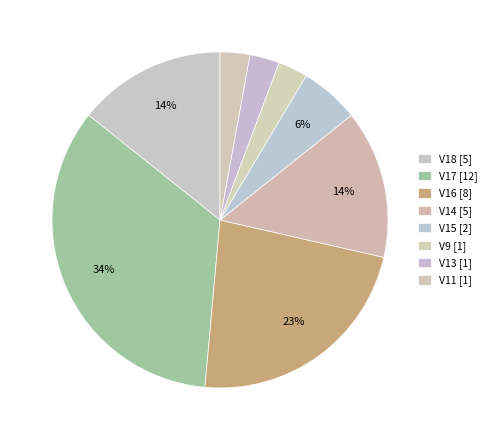

What is the largest slice in the pie chart?

V17